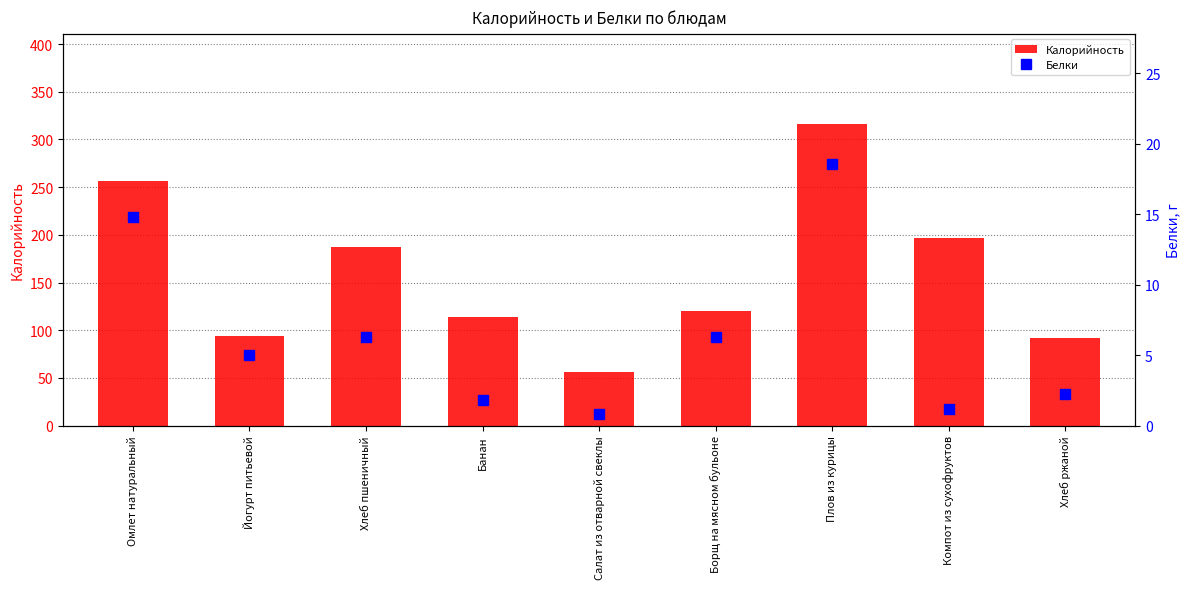

What are all the series names shown in the legend?

Калорийность, Белки